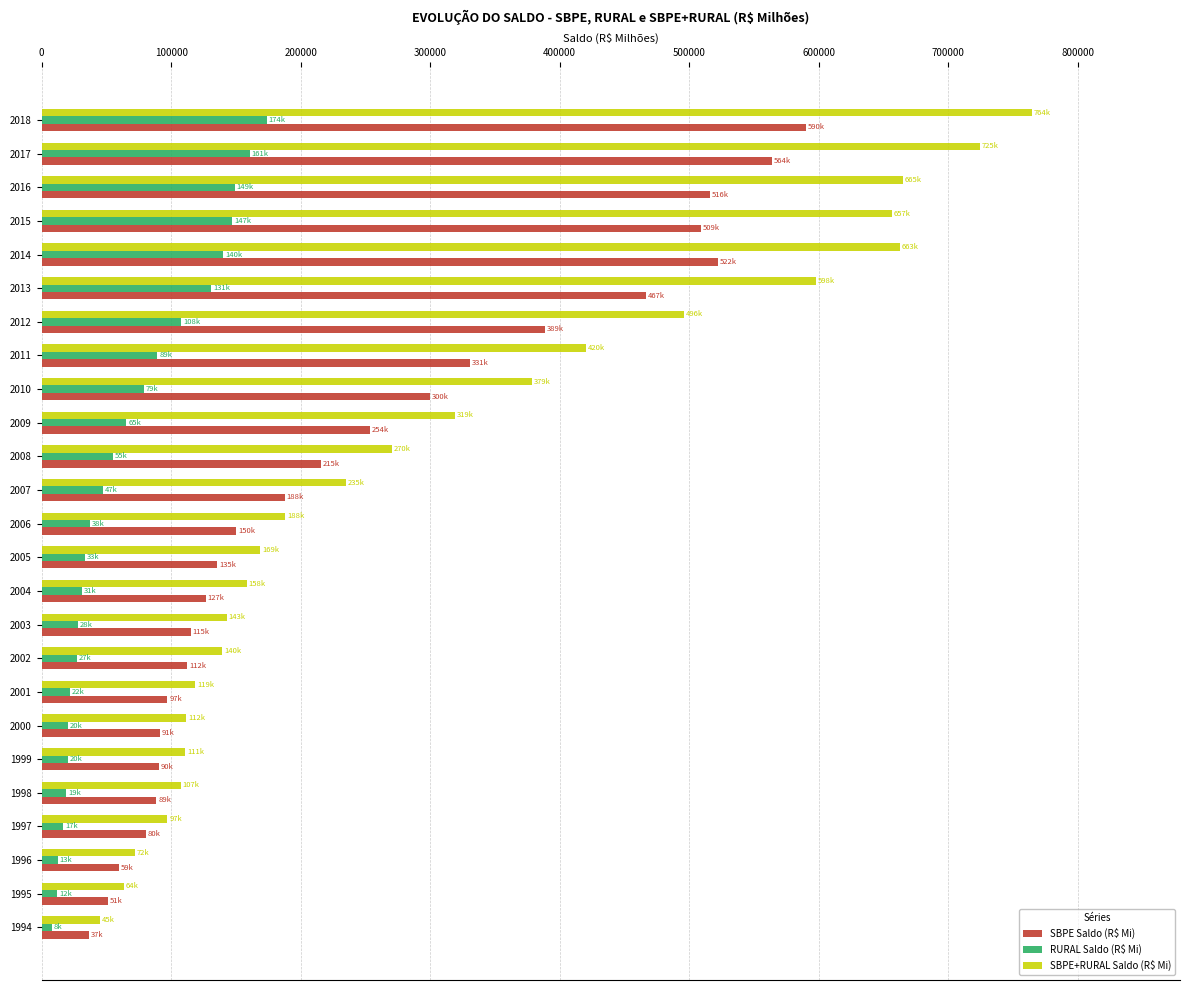

What is the average value of the RURAL Saldo (R$ Mi) series?

65391.8